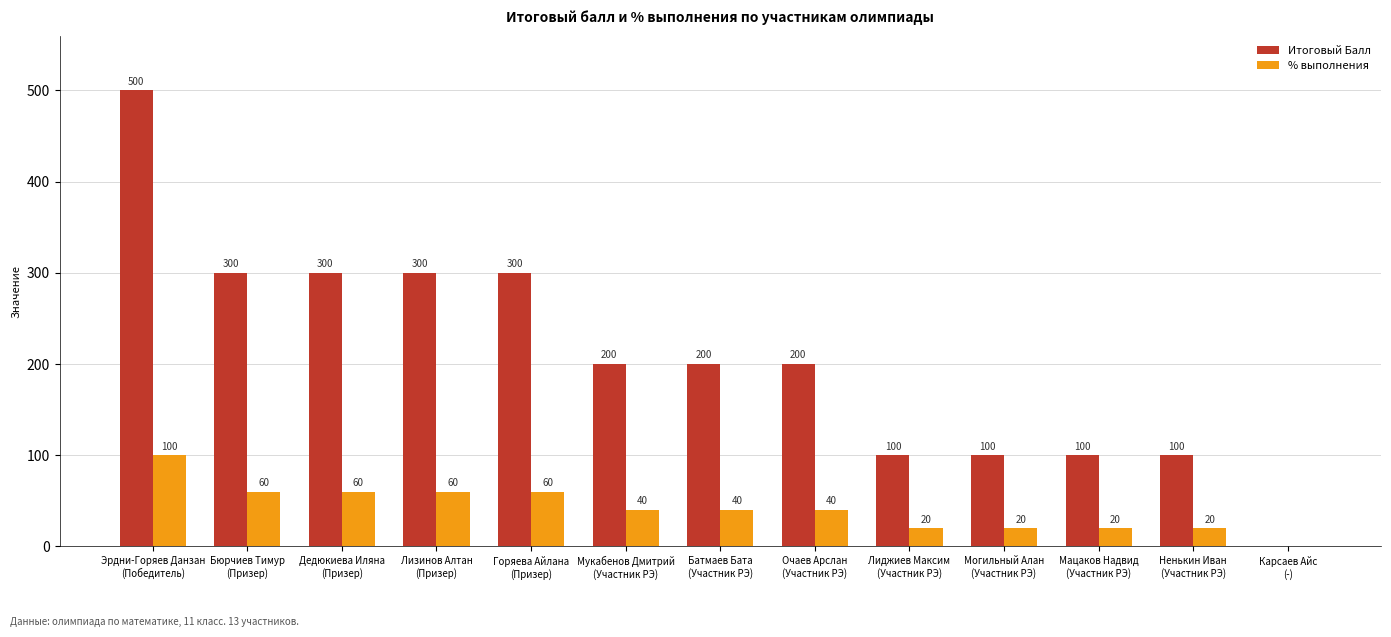

What is the total value across all series at Мукабенов Дмитрий
(Участник РЭ)?

240